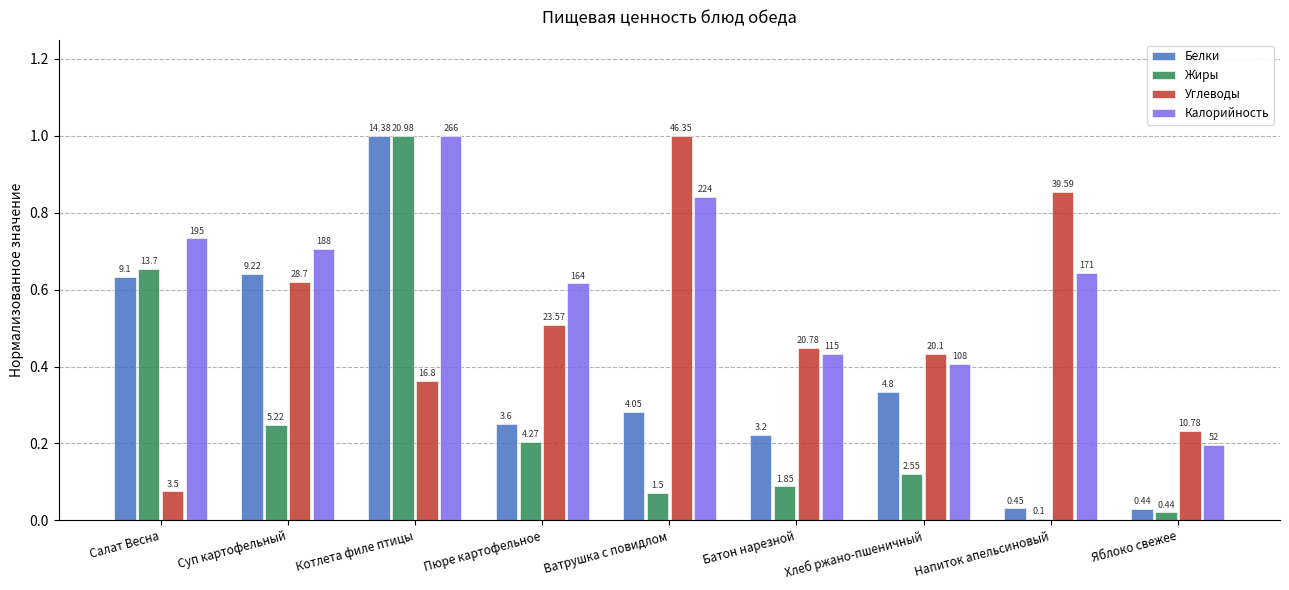

What is the difference between the maximum and minimum values in the Белки series?

1.0